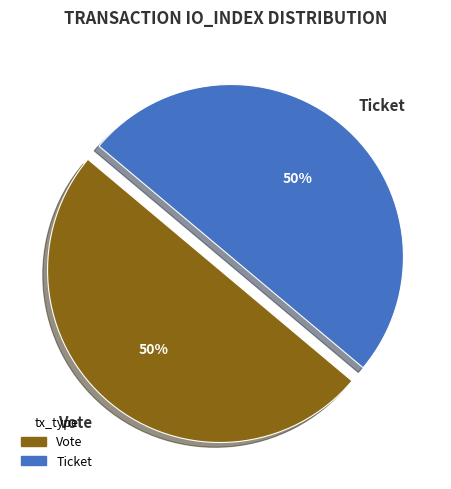

To the nearest percent, what is the difference between the Ticket and Vote slice percentages?

0%